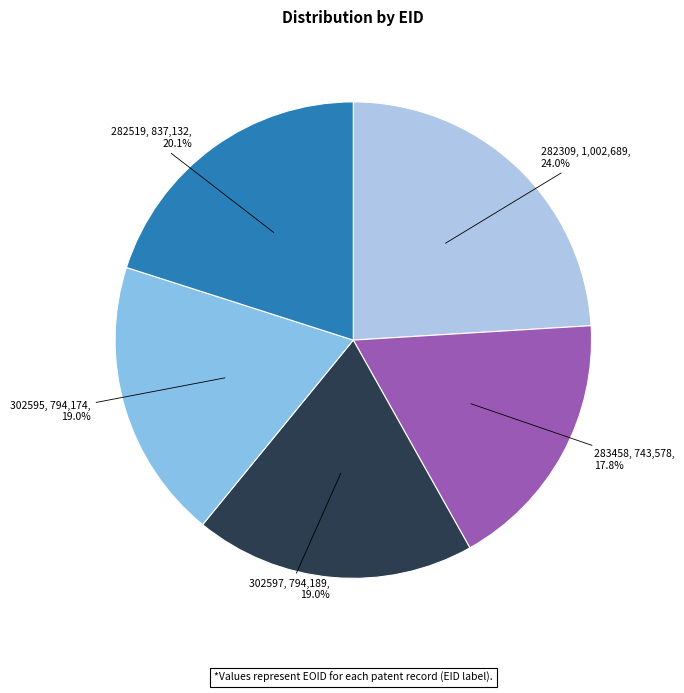

Does any single category account for the majority?

No